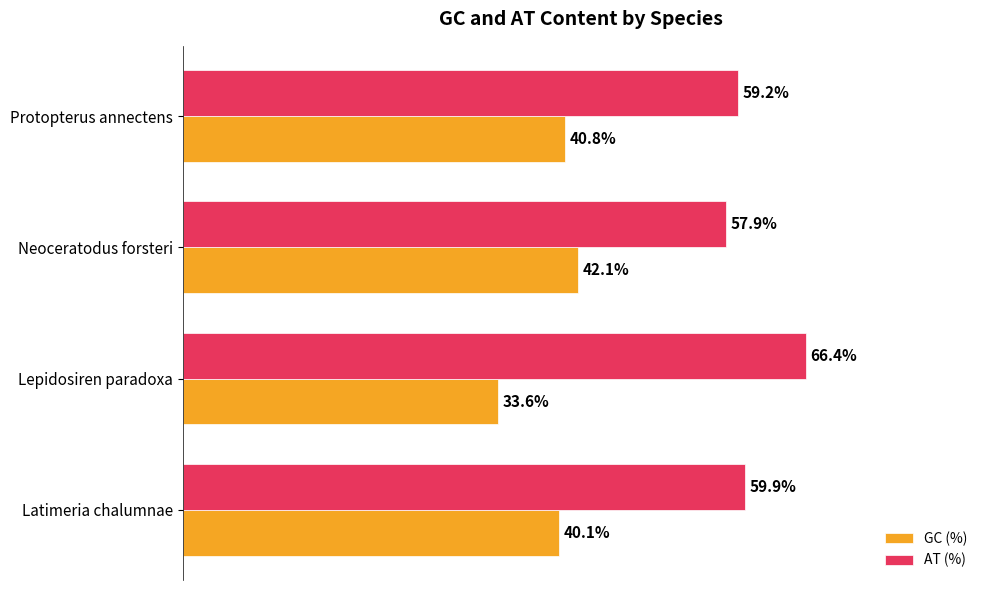

List the series in order of their peak value, highest first.

AT (%), GC (%)